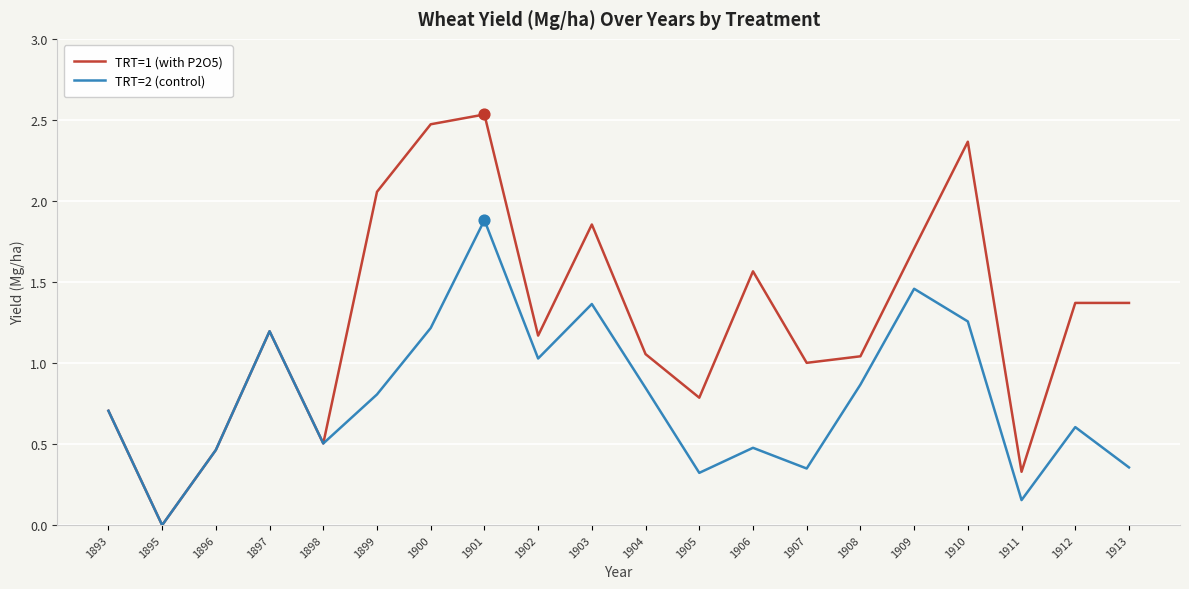

Which series has the largest total across all categories?

TRT=1 (with P2O5)